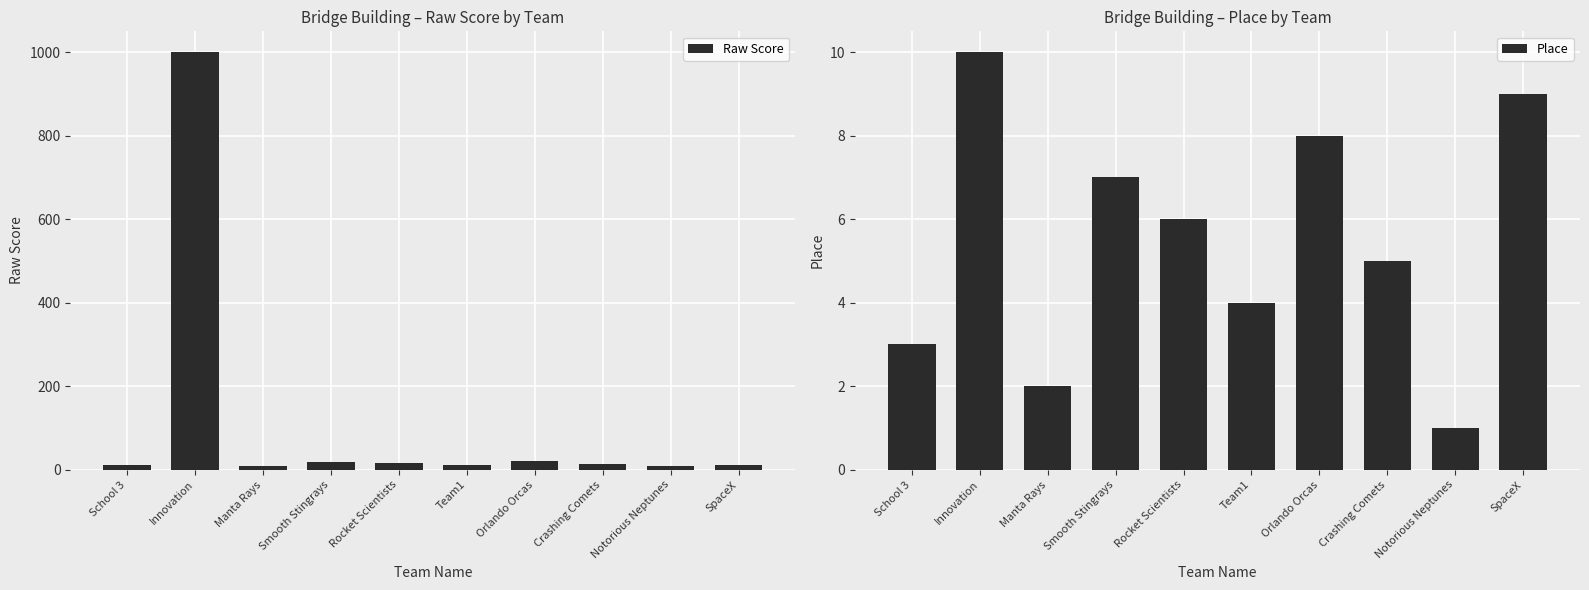

Which series has the largest total across all categories?

Raw Score